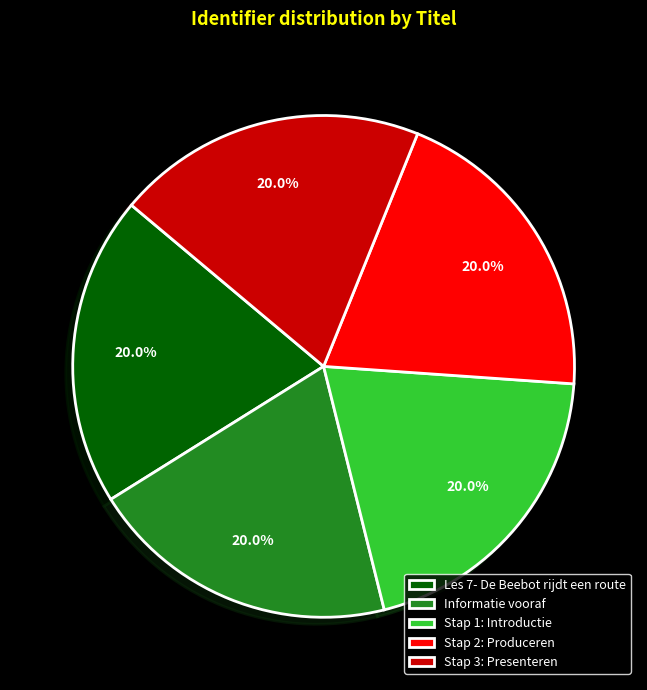

Is it true that Stap 1: Introductie is 20% of the pie?

True